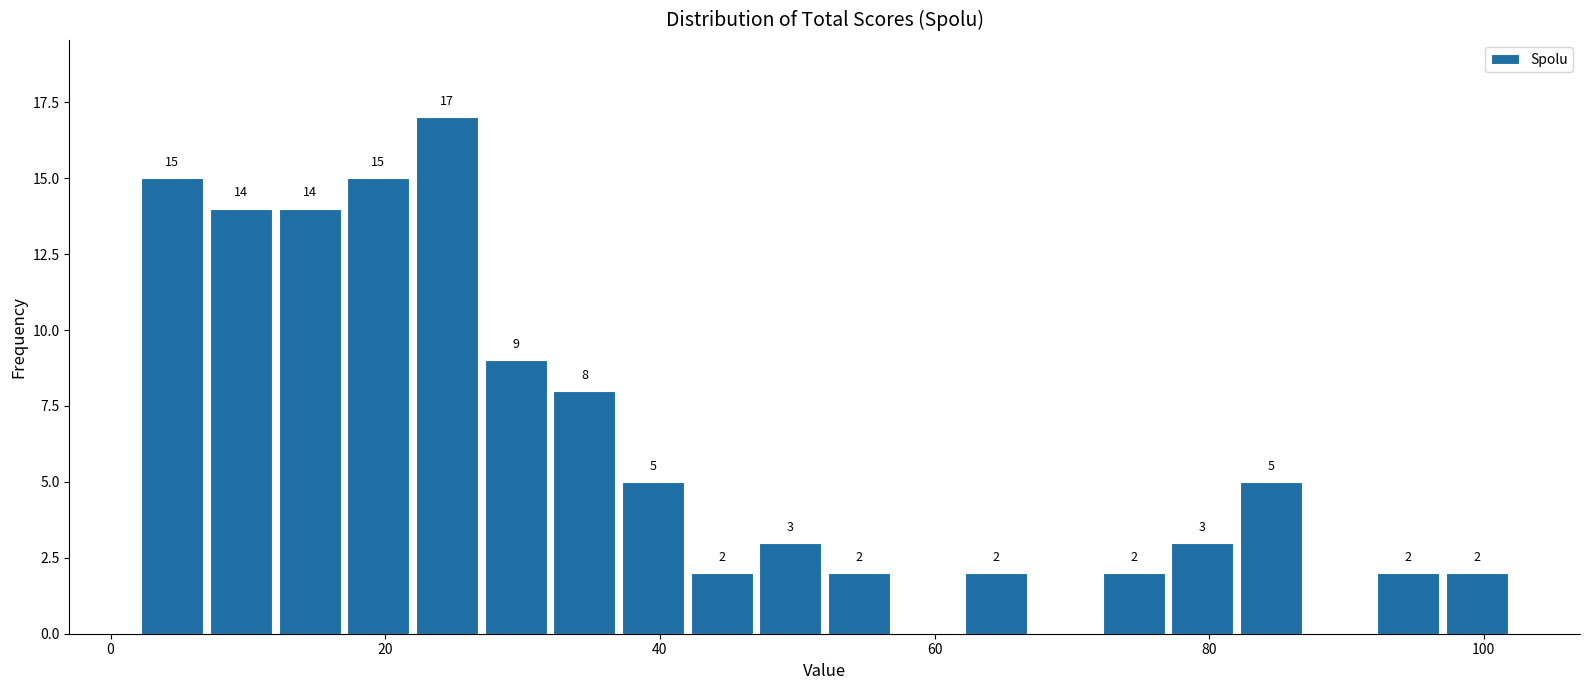

Read against the x-axis, roughly where is the centre of the tallest bar?

24